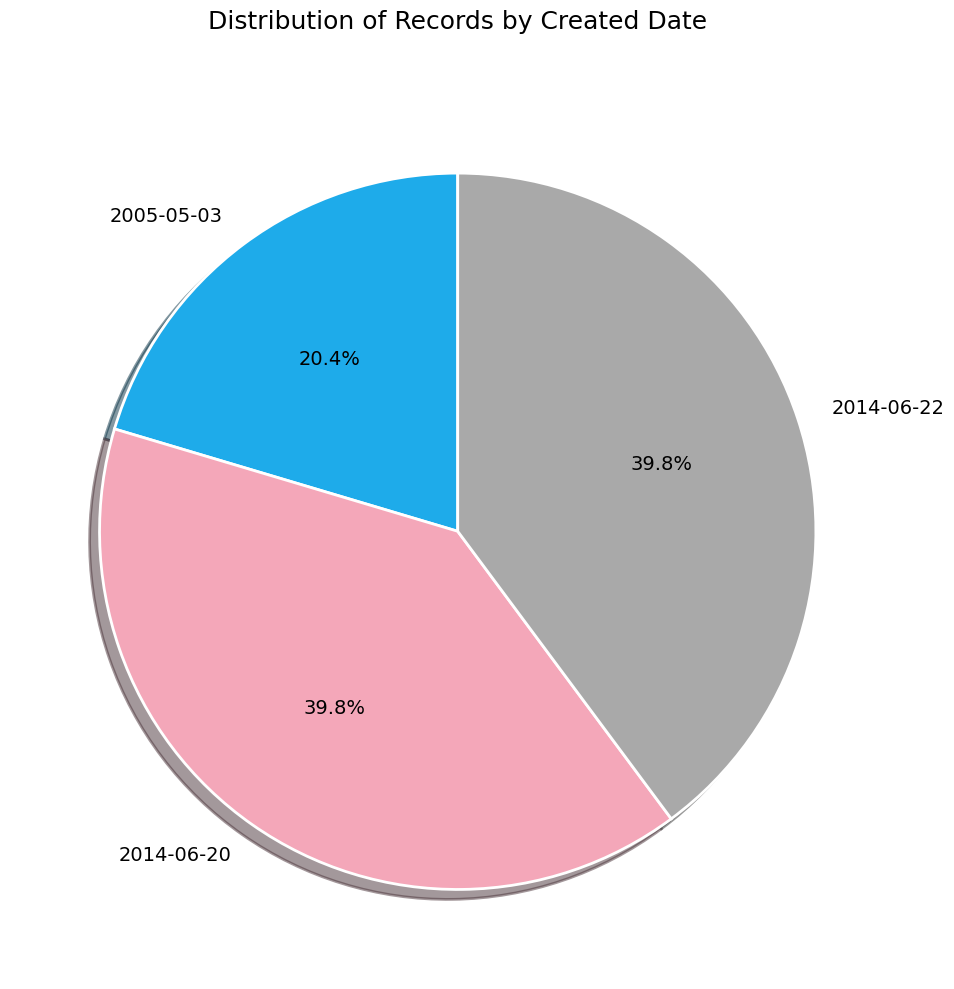

Count the number of slices in the pie.

3